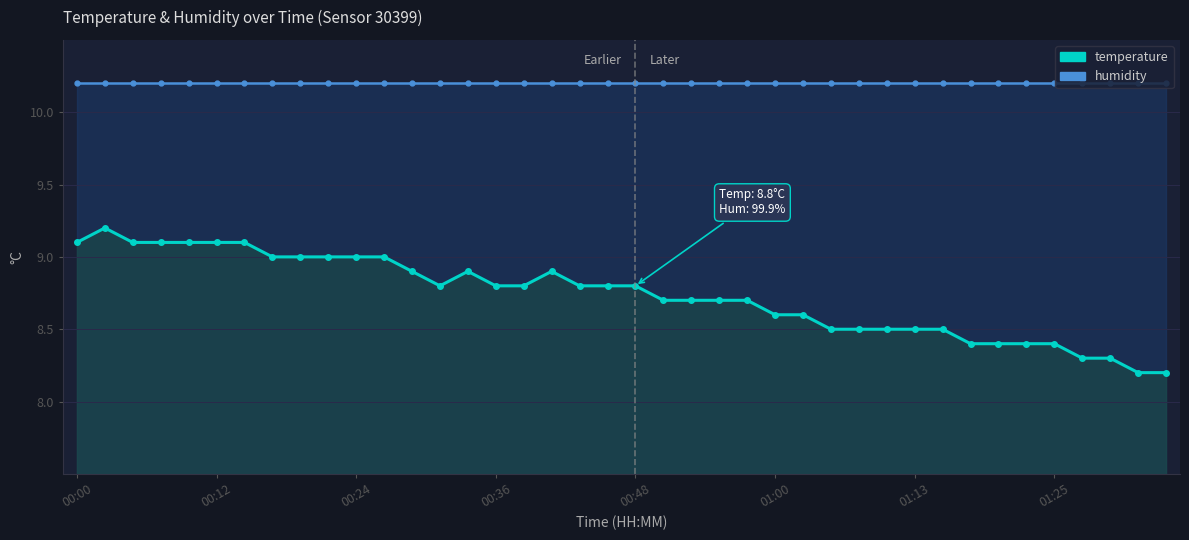

Which series has the largest range (max minus min)?

temperature